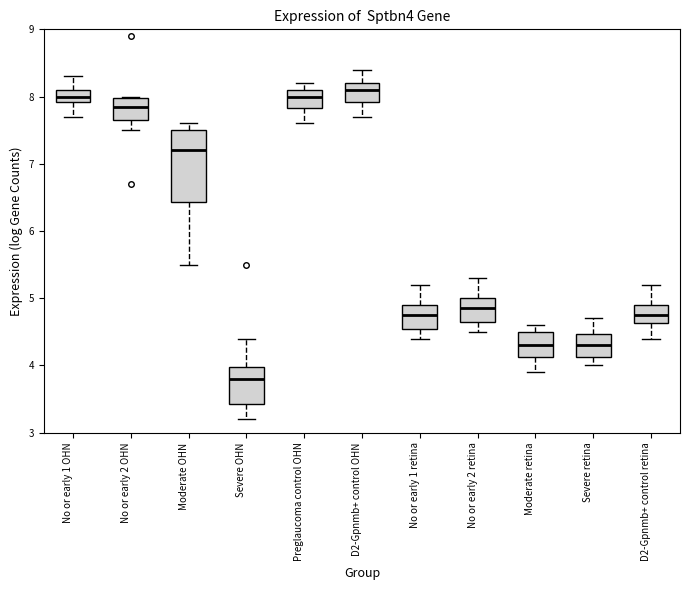

Which box has the lowest median line?

Severe OHN